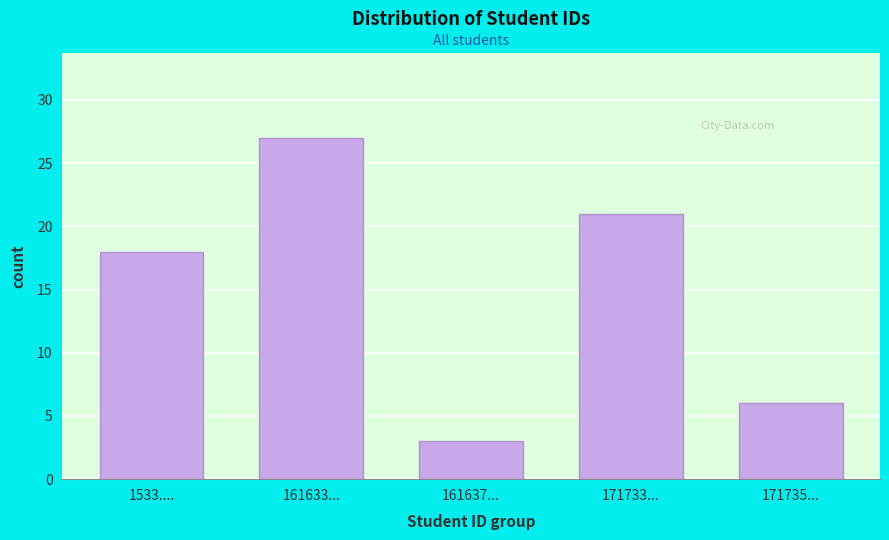

Reading left to right, list all the values displayed in this chart.

18	27	3	21	6